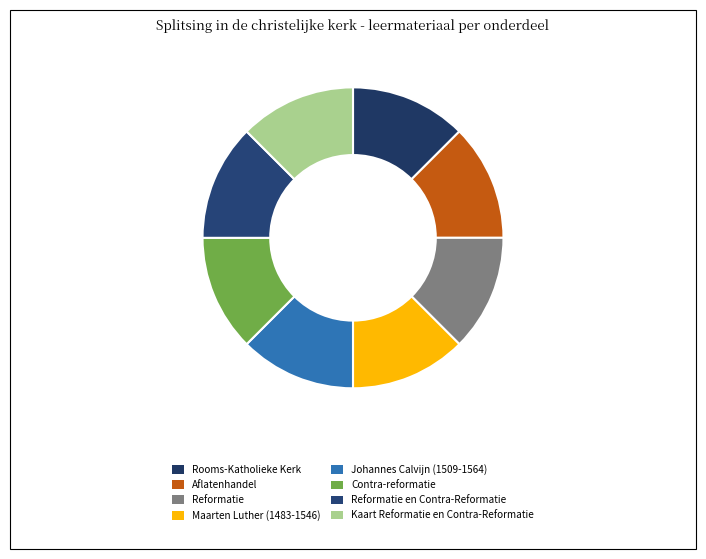

Which category has the biggest portion of the pie?

Johannes Calvijn (1509-1564)